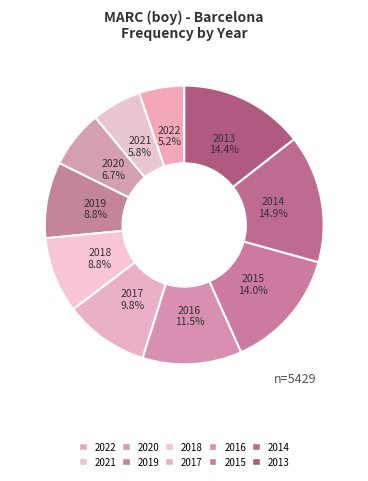

True or false: 2018 accounts for 9% of the total.

True